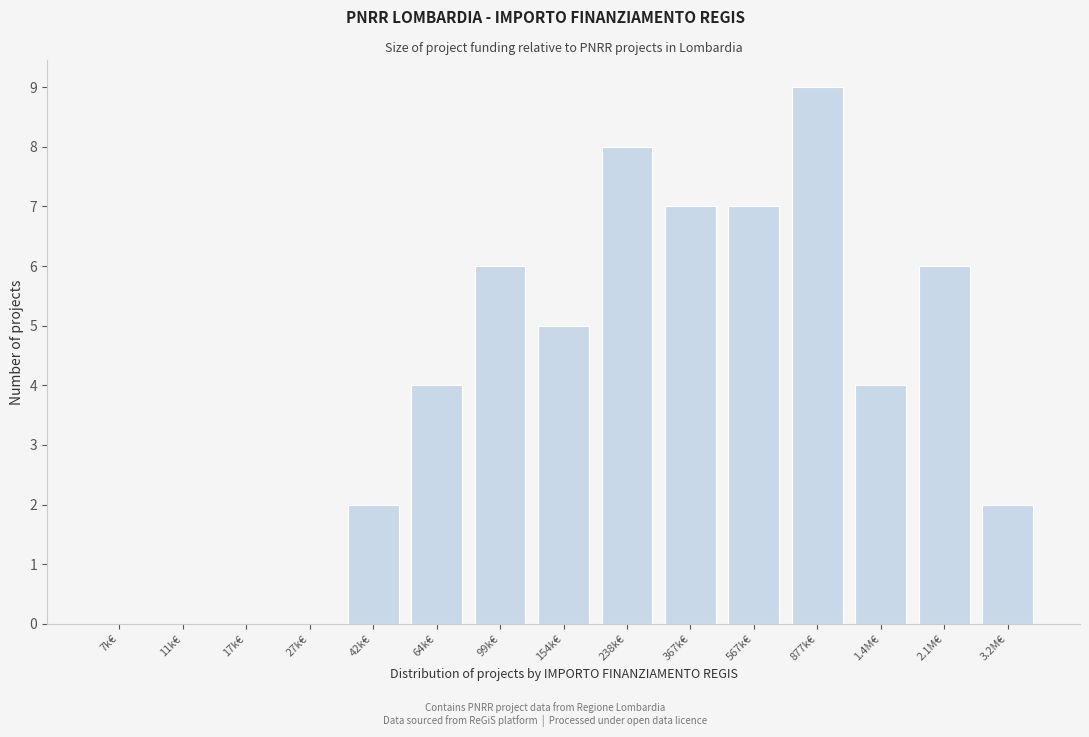

Reading left to right, list all the values displayed in this chart.

7k€=0	11k€=0	17k€=0	27k€=0	42k€=2	64k€=4	99k€=6	154k€=5	238k€=8	367k€=7	567k€=7	877k€=9	1.4M€=4	2.1M€=6	3.2M€=2